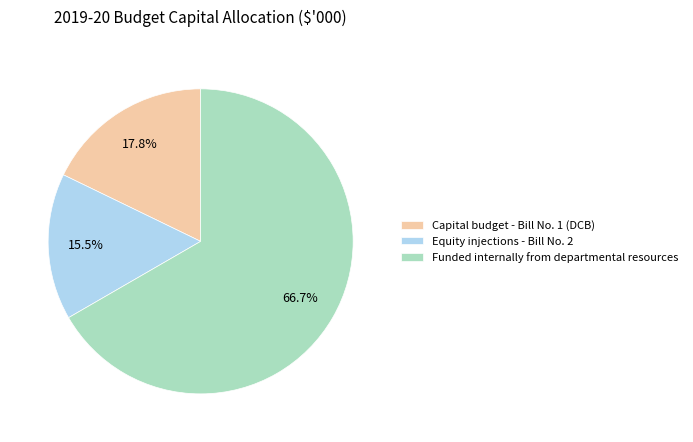

Is it true that Capital budget - Bill No. 1 (DCB) is 25% of the pie?

False